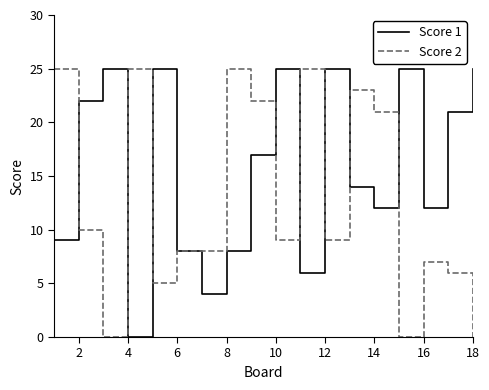

Which series has the largest total across all categories?

Score 1